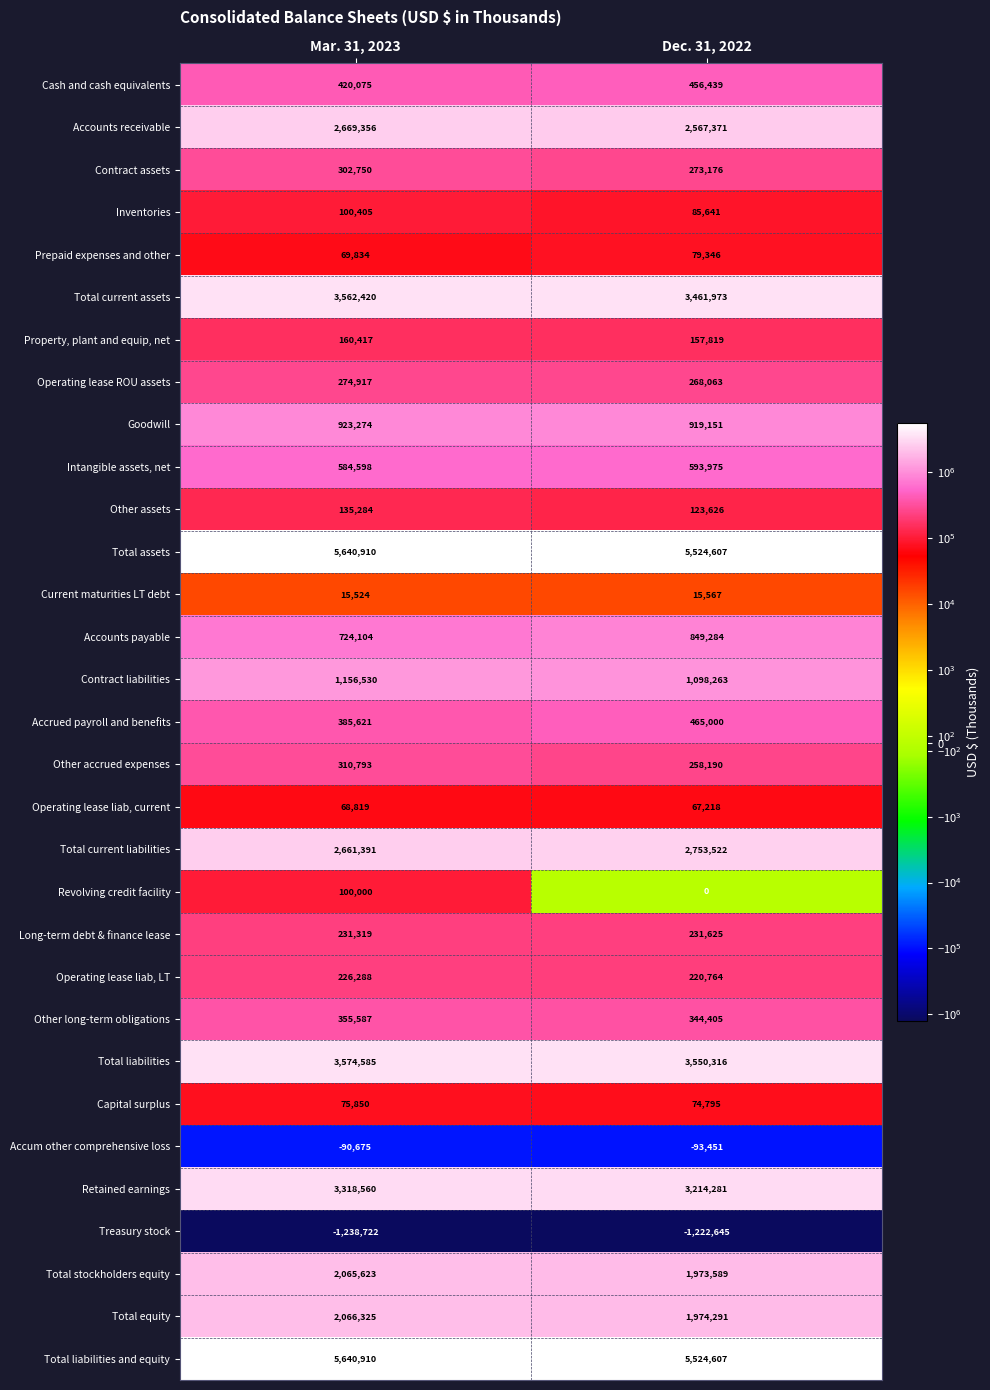

List the labels in order of Accounts payable value, largest first.

Dec. 31, 2022, Mar. 31, 2023